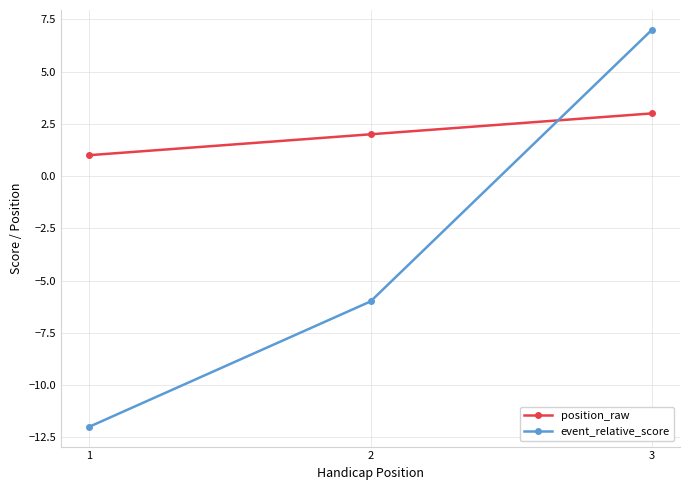

How many negative values does the event_relative_score series have?

2